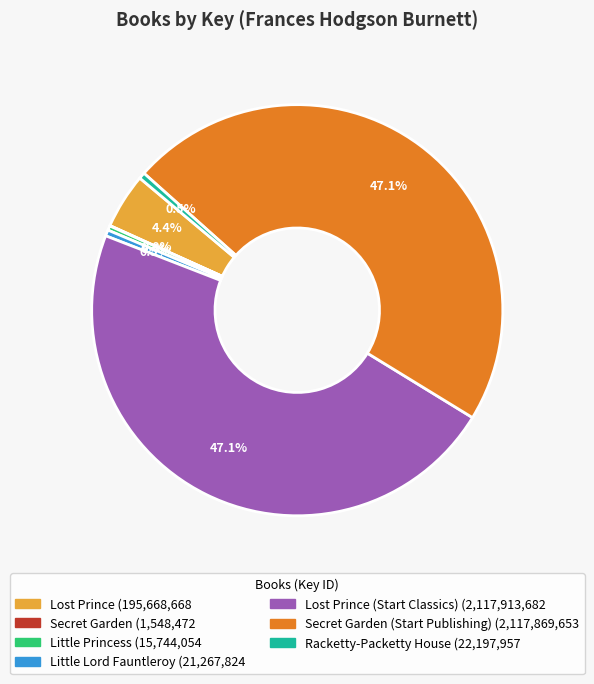

Is there any slice that represents more than half of the pie?

No